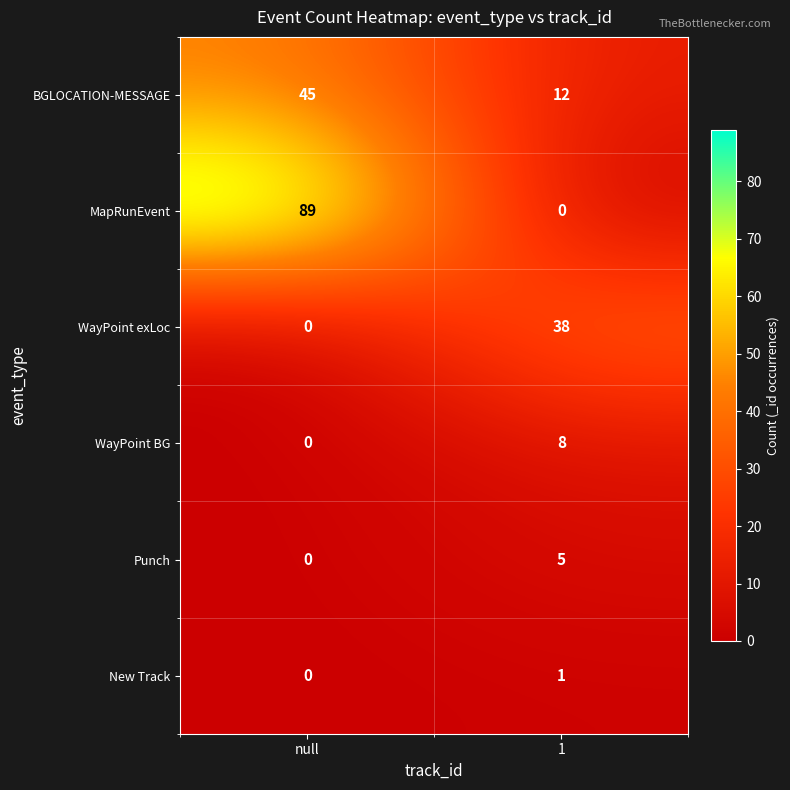

What is the sum of the WayPoint exLoc values at 1 and null?

38